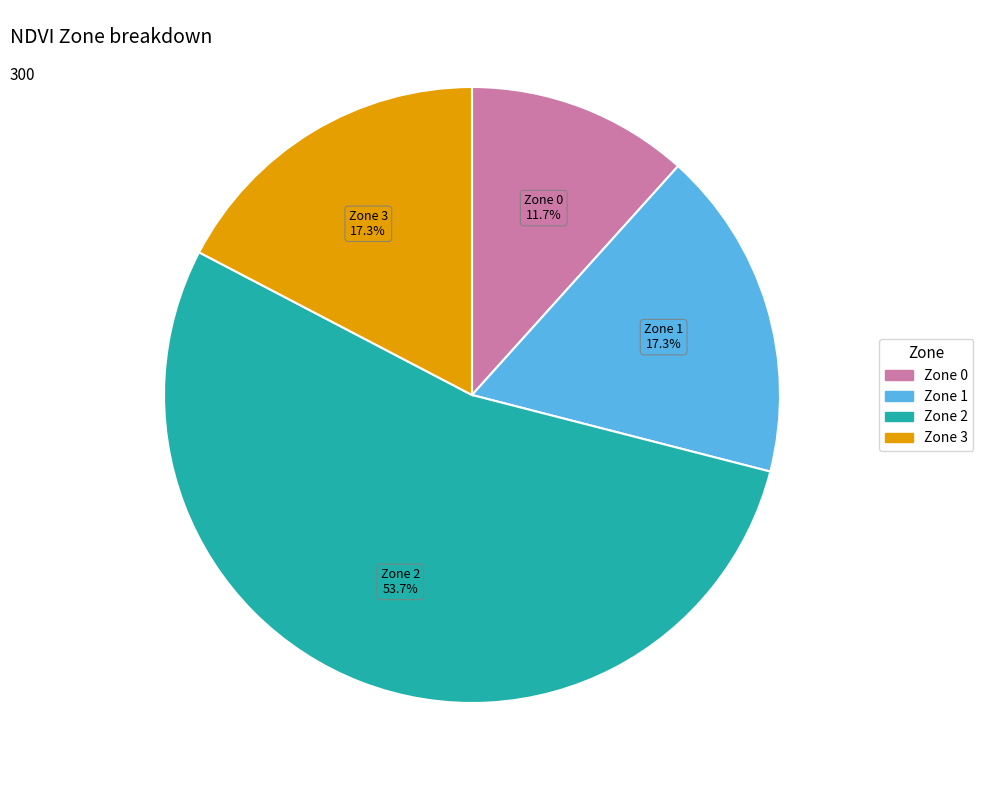

How many slices are in this pie chart?

4